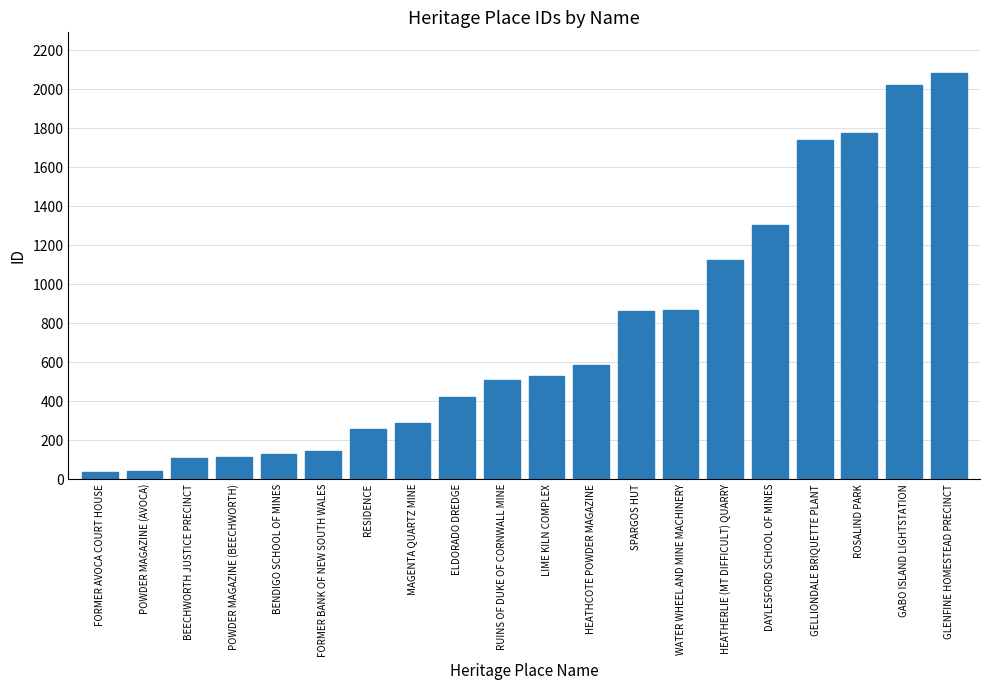

Is it true that the value at HEATHERLIE (MT DIFFICULT) QUARRY is 294?

False